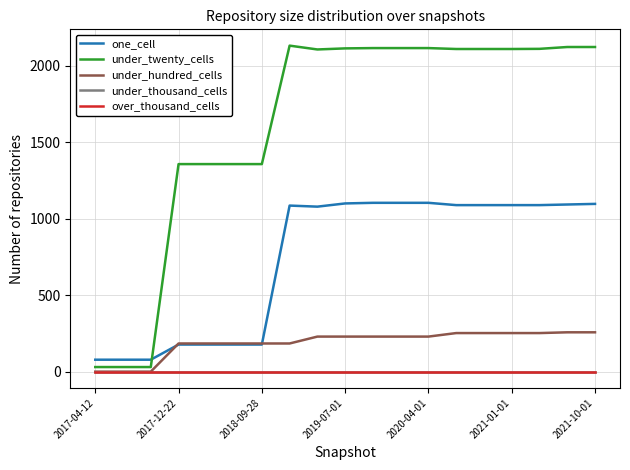

At which label does over_thousand_cells reach its peak?

2017-04-12